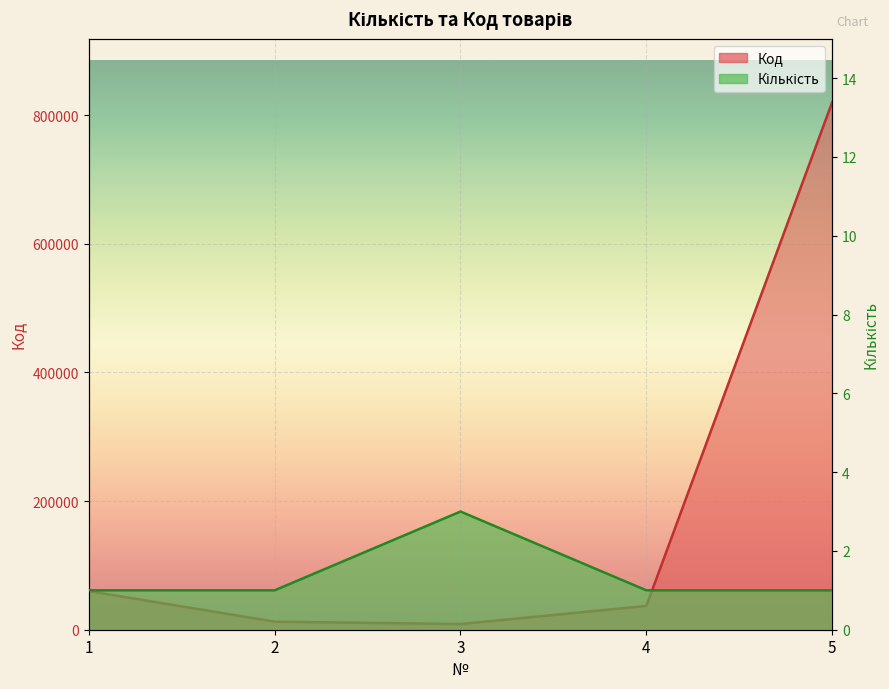

Reading left to right, list all the values displayed in this chart.

Код: 60033	12524	8783	37032	820386
Кількість: 1	1	3	1	1